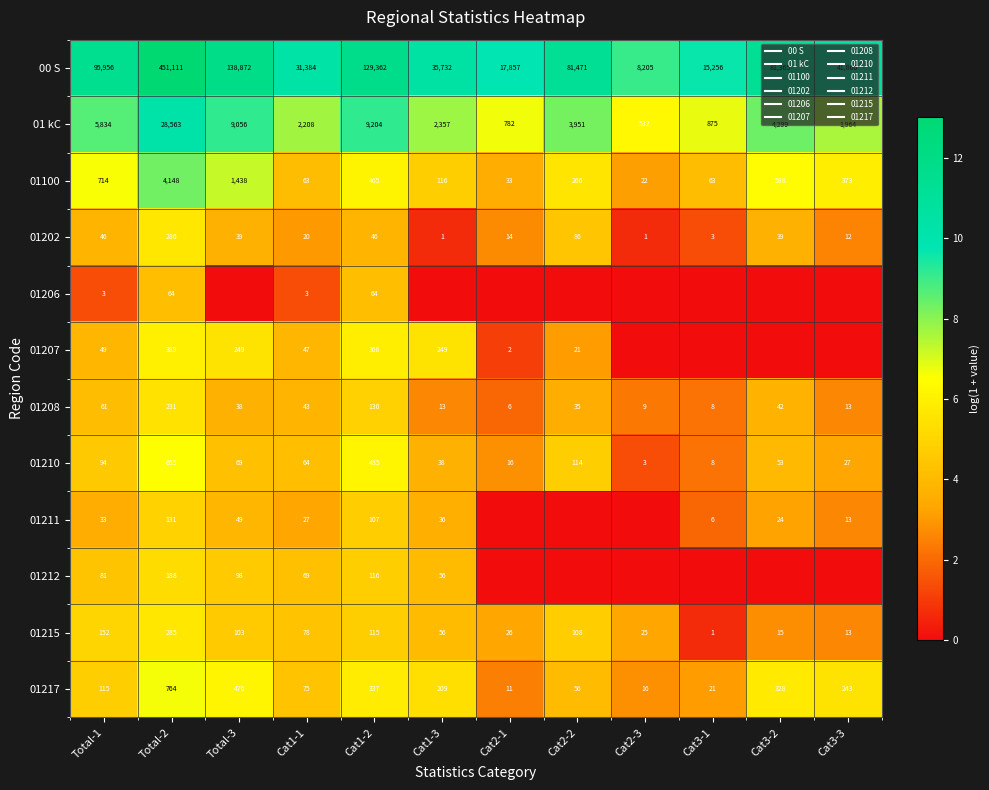

At which label does 01207 reach its minimum?

Cat2-3